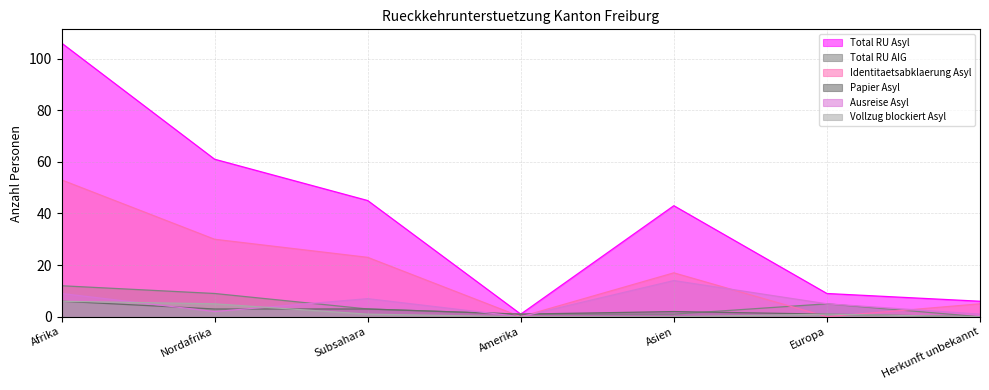

Is the value of Papier Asyl at Afrika greater than the value of Total RU AIG at Amerika?

Yes